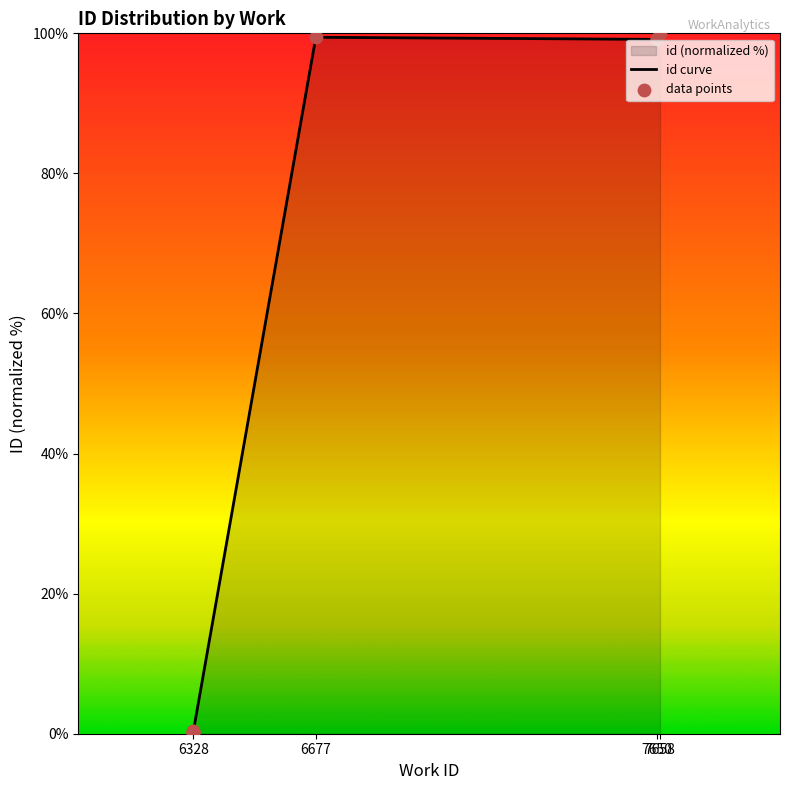

Which has a higher value, 6328 or 6328?

6328